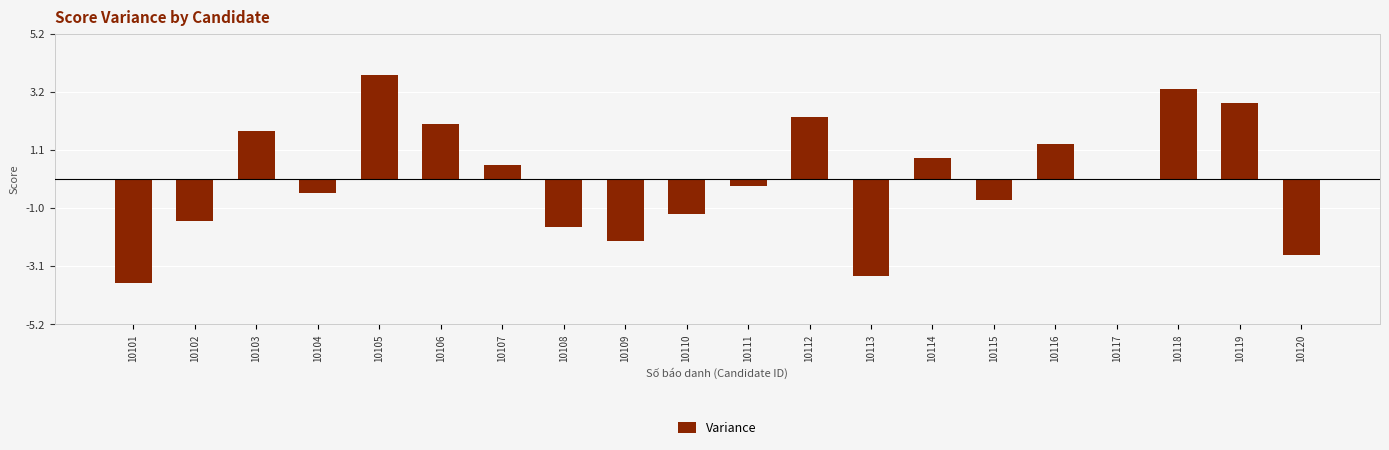

Between 10118 and 10110, which is larger?

10118